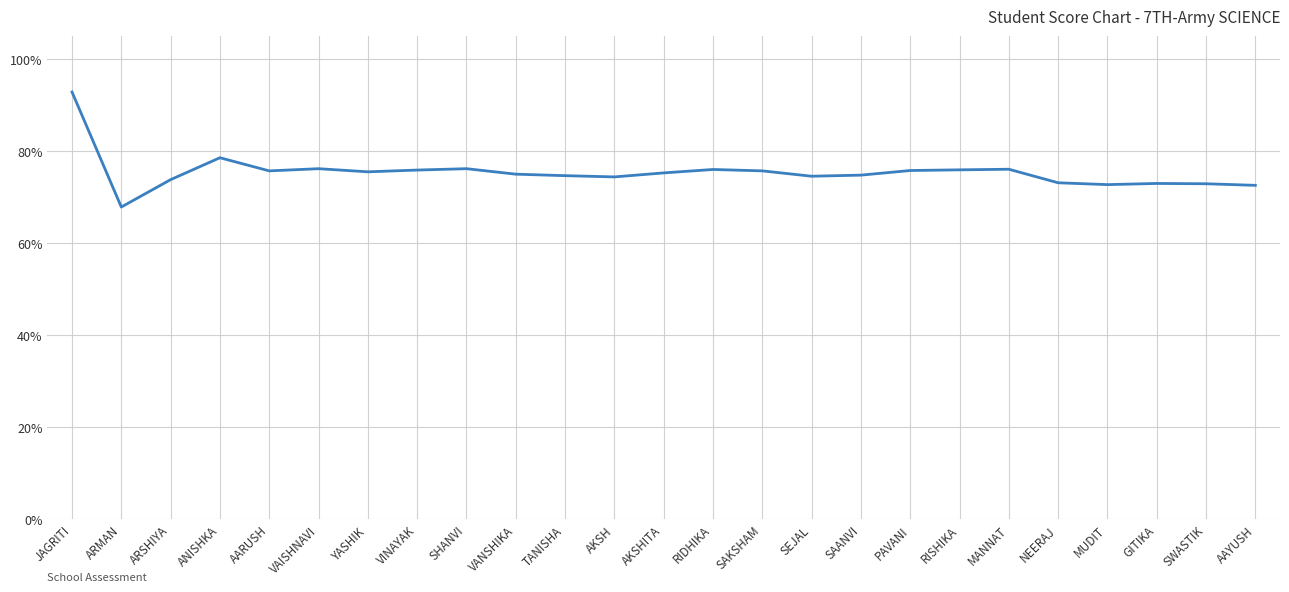

Approximately how many times larger is the value at AKSHITA compared to SAANVI?

1.0